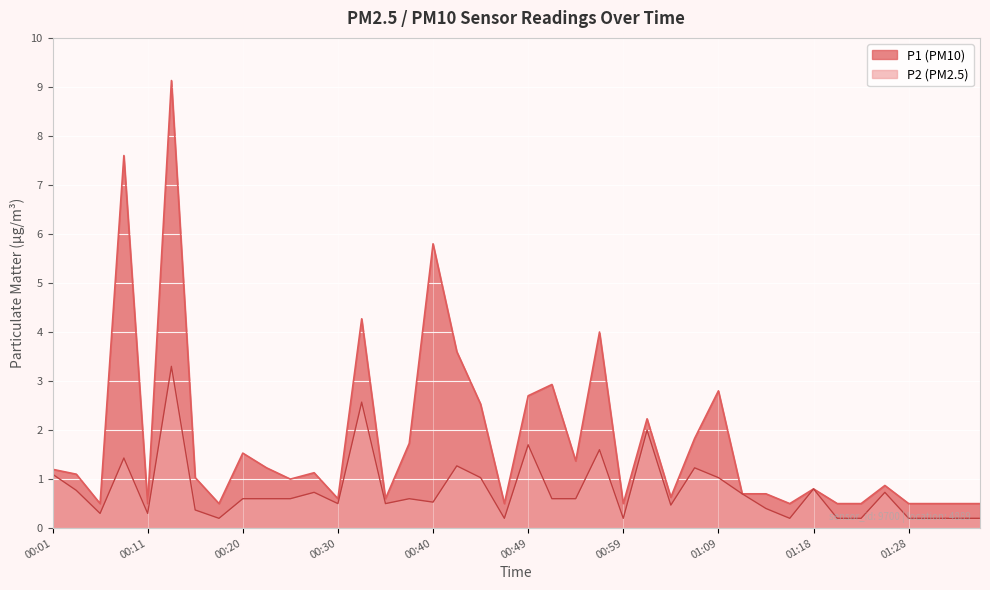

In P2, how many points are lower than both neighbors (excluding endpoints)?

10